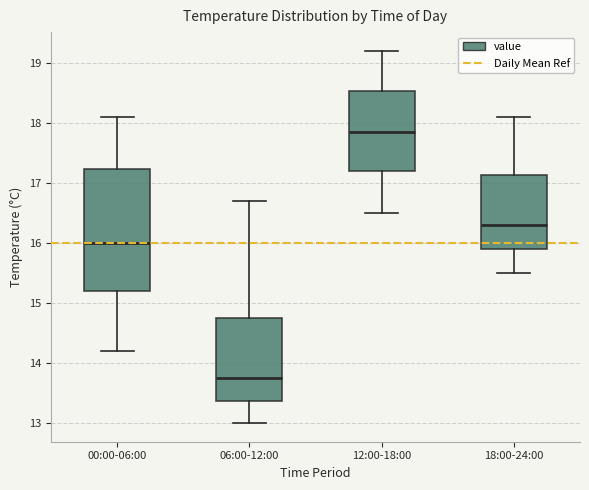

Where does the median line of the box for 00:00-06:00 sit on the y-axis? The values are not printed on the chart, so give them approximately, as read against the axis.

16.0